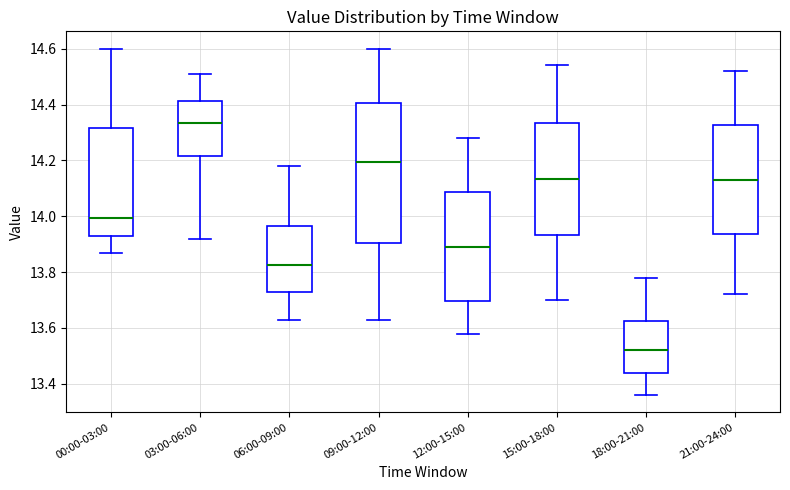

Which box is the tallest, from its lower edge to its upper edge?

09:00-12:00